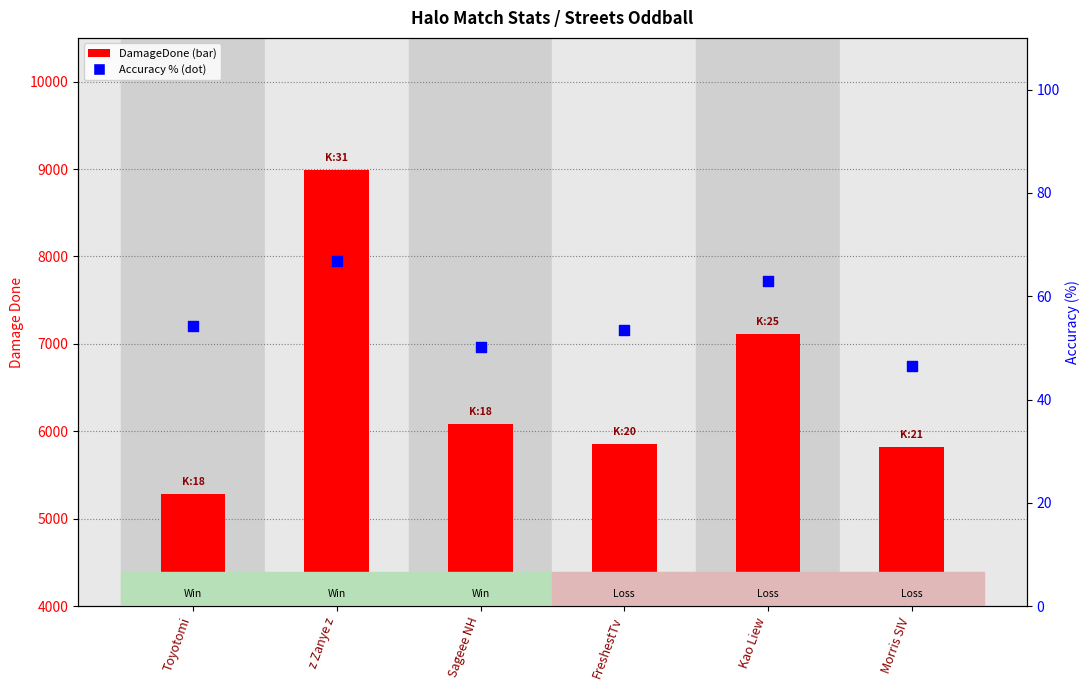

Which series has the largest total across all categories?

DamageDone